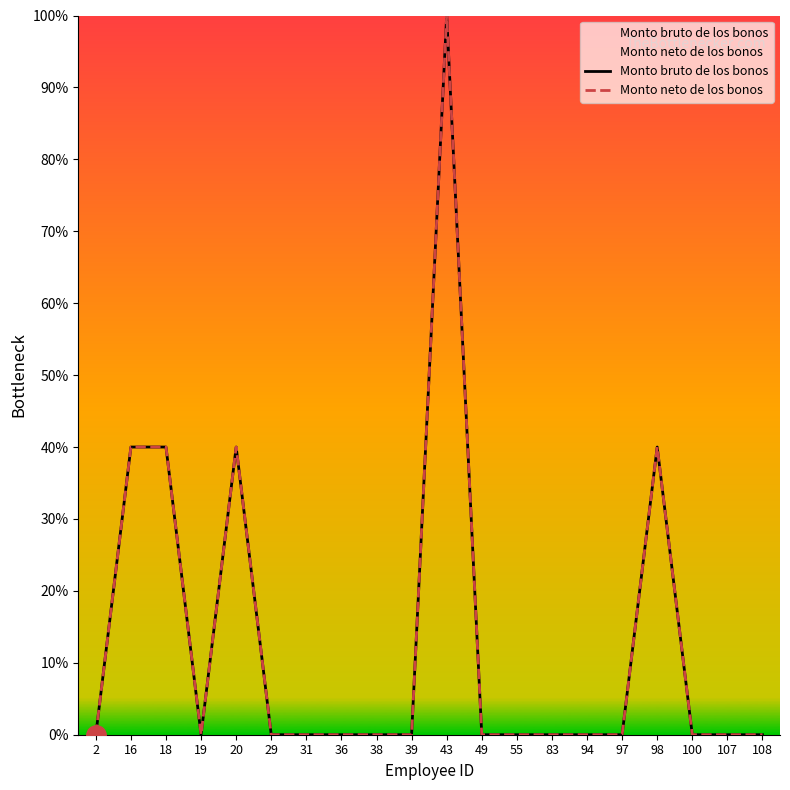

Which series changed the most between 39 and 97?

Monto bruto de los bonos